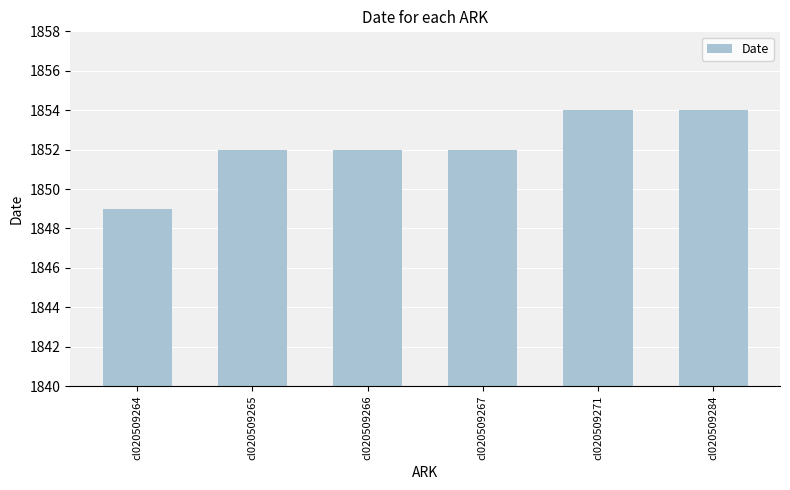

Which category has the lowest value across all series?

cl020509264